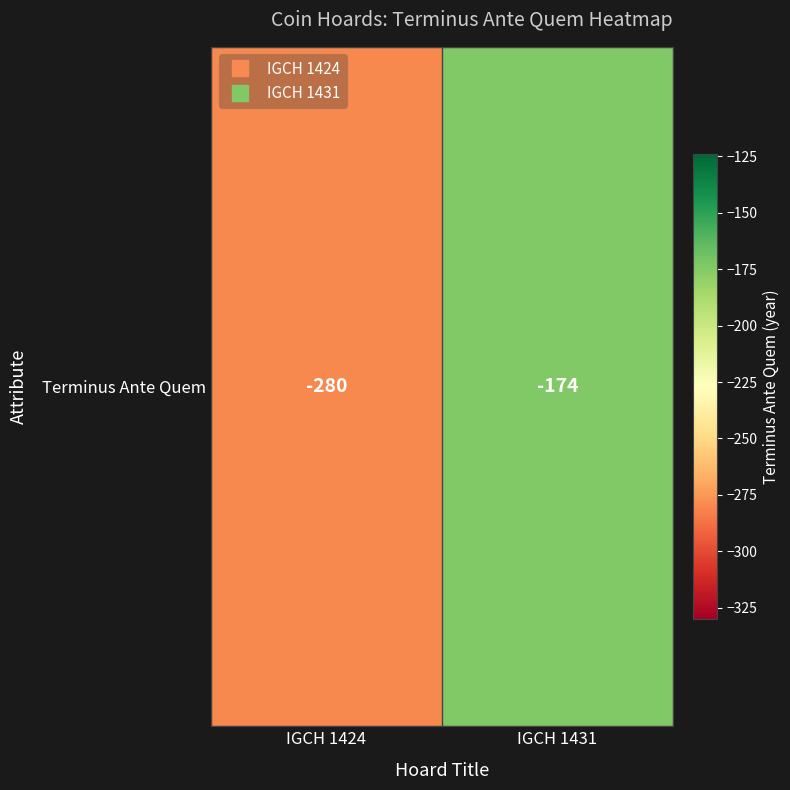

Rank the categories by value from highest to lowest.

IGCH 1431, IGCH 1424